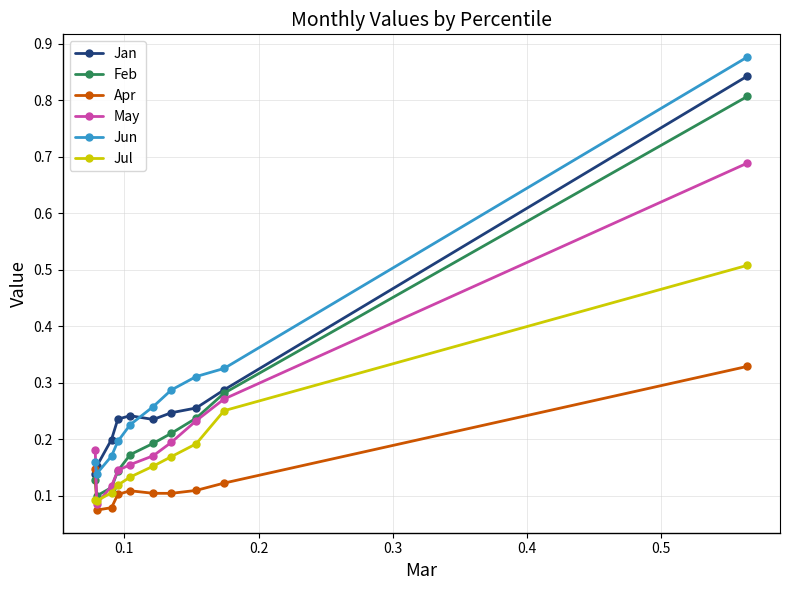

After their last crossing, which series has the higher values: May or Jun?

Jun